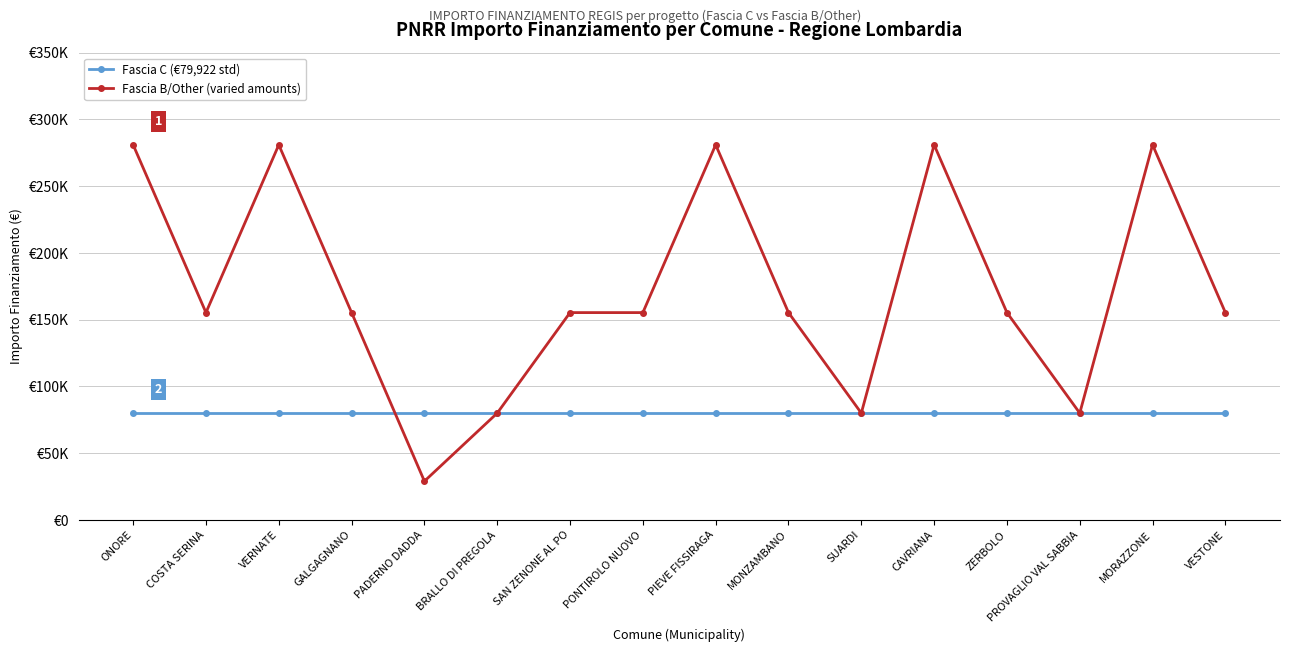

Is this an area chart (filled region under the line)?

No